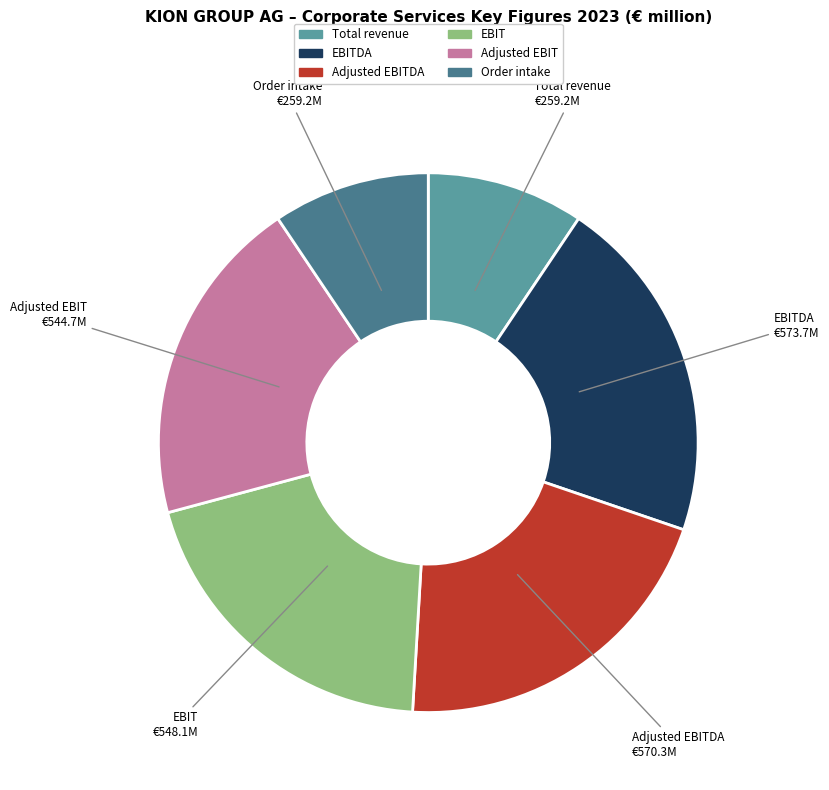

Which has a higher value, Order intake or Adjusted EBITDA?

Adjusted EBITDA